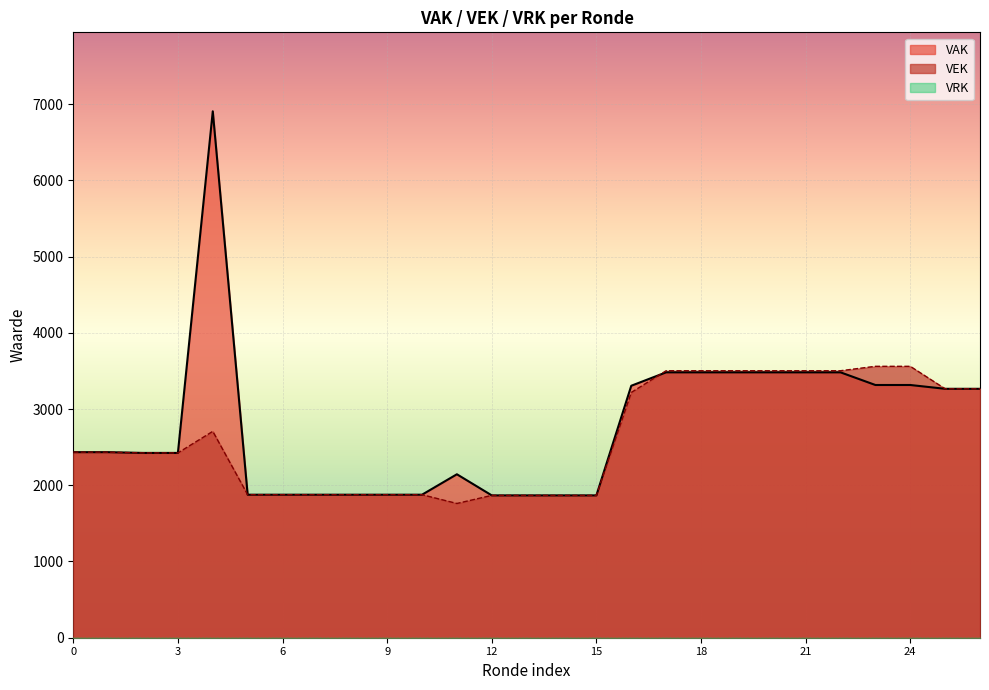

What is the value of the VEK point at the 15th from the left?

1867